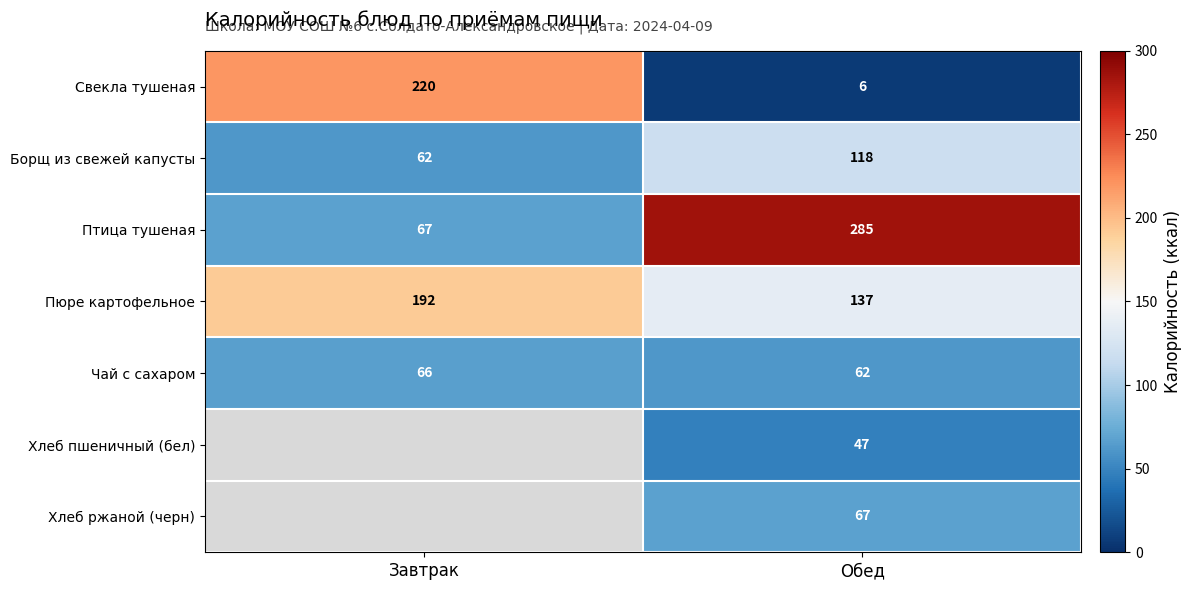

Rank the series at Обед from highest to lowest value.

Птица тушеная, Пюре картофельное, Борщ из свежей капусты, Хлеб ржаной (черн), Чай с сахаром, Хлеб пшеничный (бел), Свекла тушеная